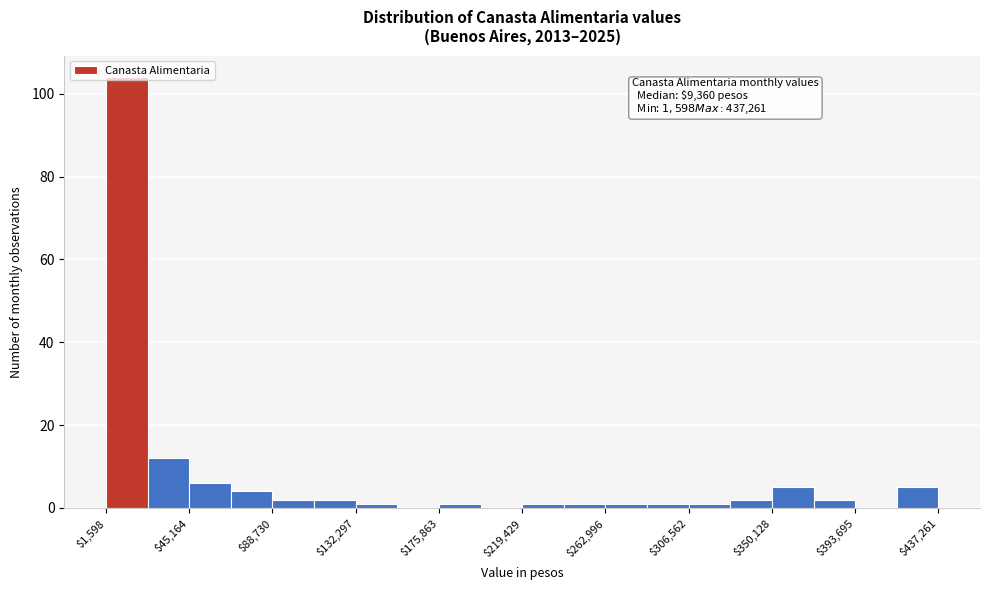

Over which range of the x-axis is the bar tallest?

0 to 25000